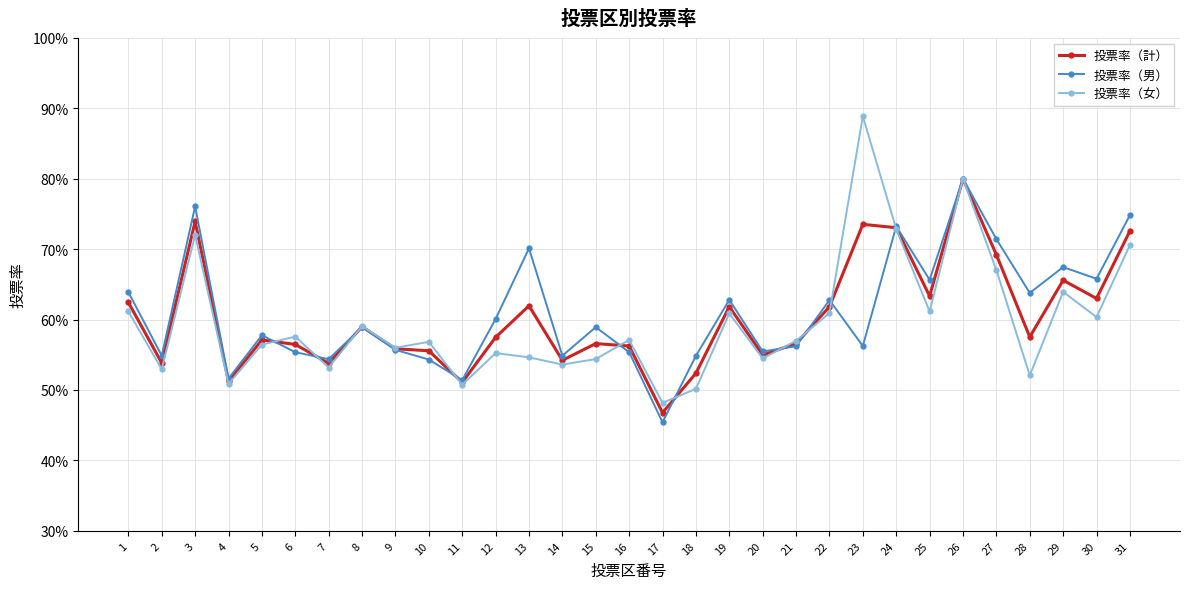

Is this an area chart (filled region under the line)?

No